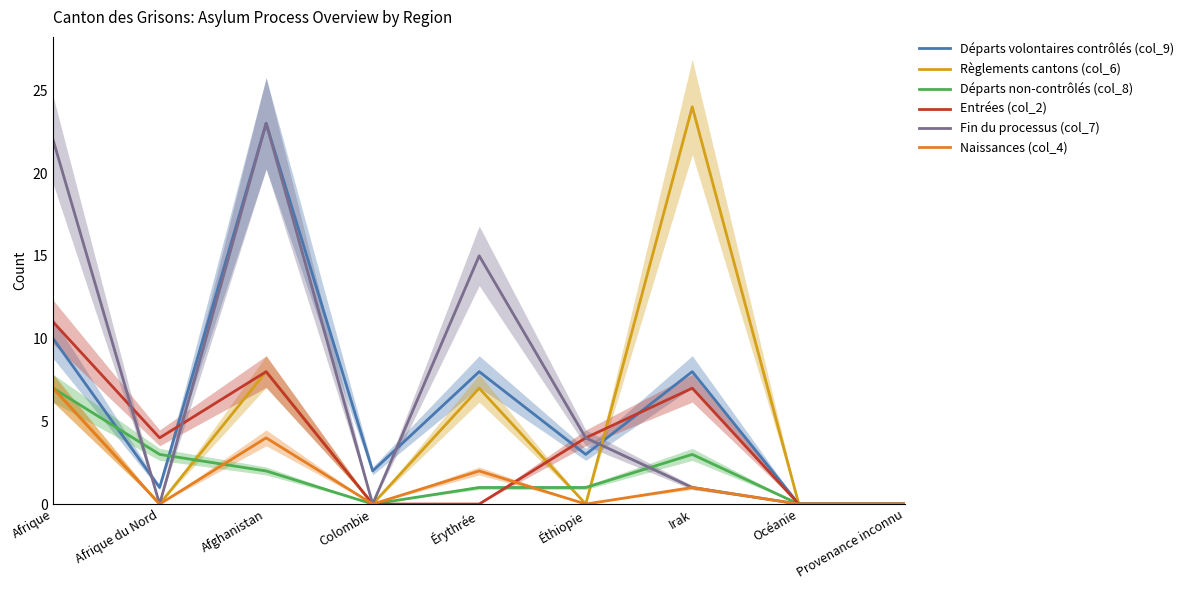

What is the sum of all Départs non-contrôlés (col_8) values?

17